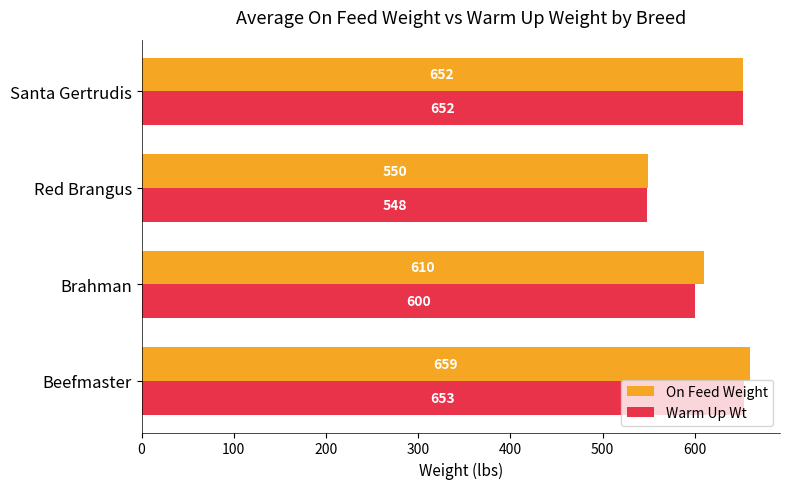

What are all the series names shown in the legend?

On Feed Weight, Warm Up Wt